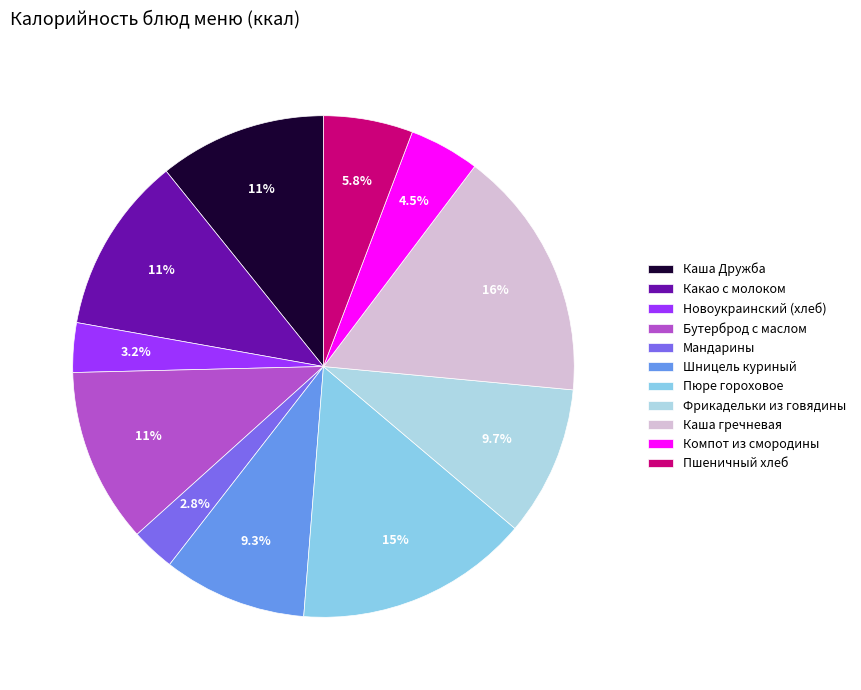

Rank the categories by value from lowest to highest.

Мандарины, Новоукраинский (хлеб), Компот из смородины, Пшеничный хлеб, Шницель куриный, Фрикадельки из говядины, Каша Дружба, Бутерброд с маслом, Какао с молоком, Пюре гороховое, Каша гречневая